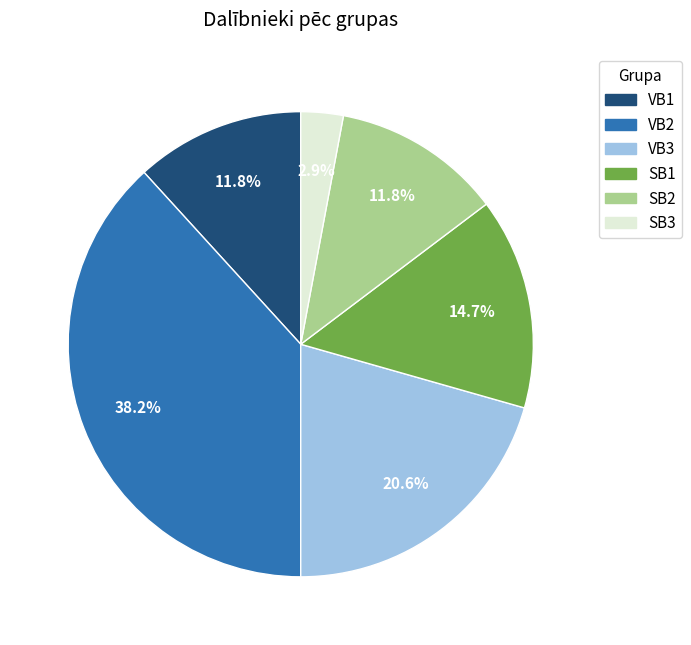

The VB3 slice represents 8% of the pie. True or false?

False